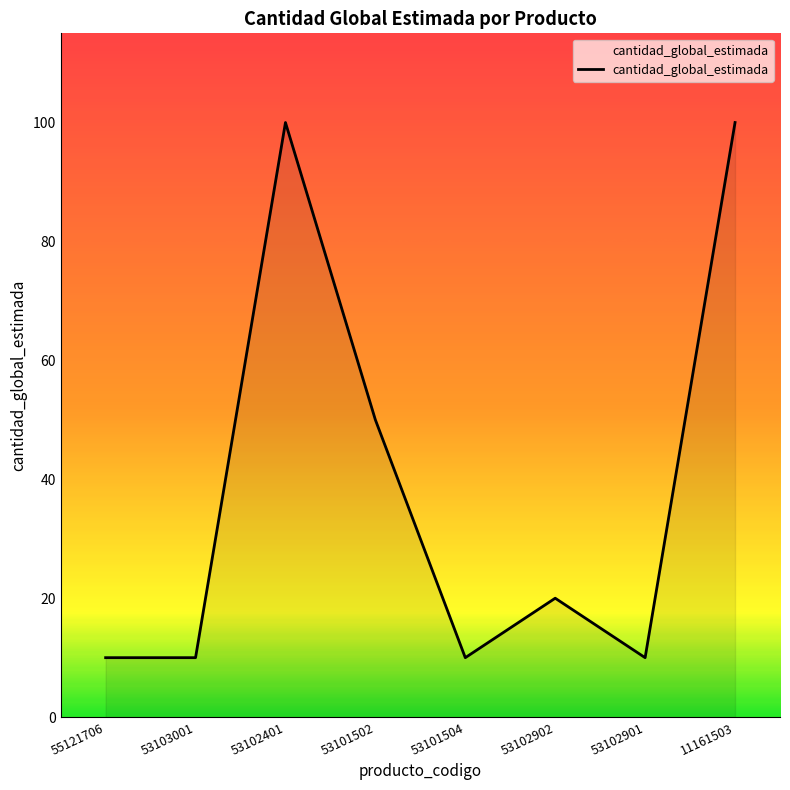

What is the sum of all values?

310